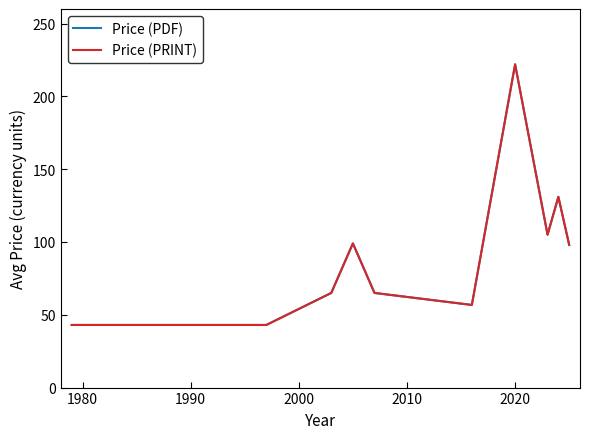

True or false: Price (PDF) and Price (PRINT) cross at least once.

False